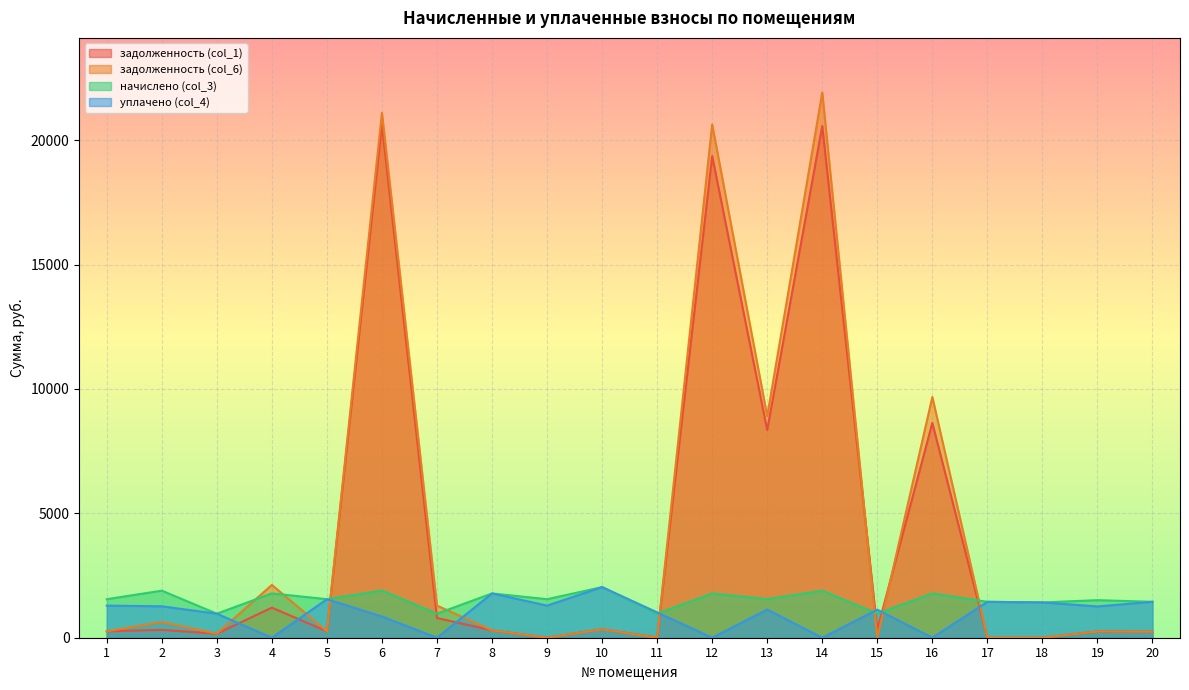

Between which two adjacent categories do задолженность (col_1) and уплачено (col_4) first intersect?

3 and 4